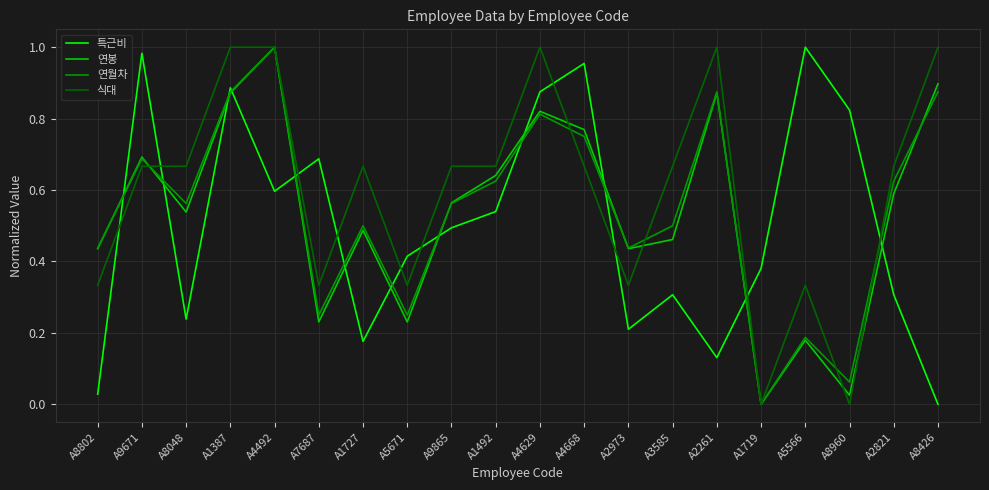

Does the chart display data point markers on the line(s)?

No